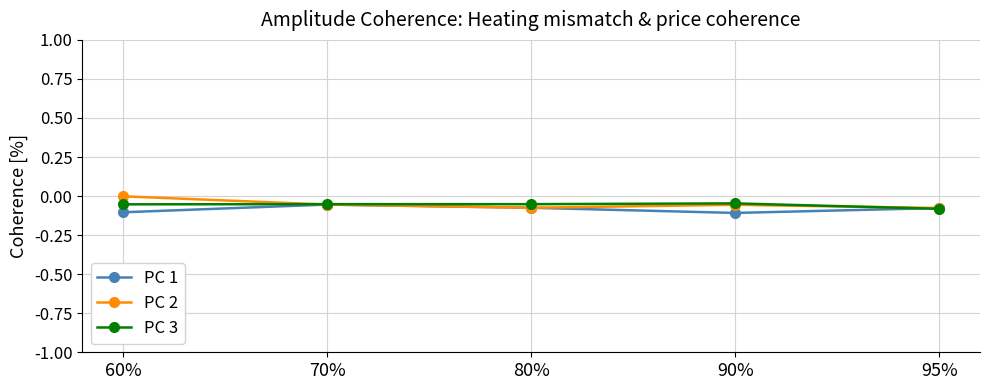

Is this an area chart (filled region under the line)?

No